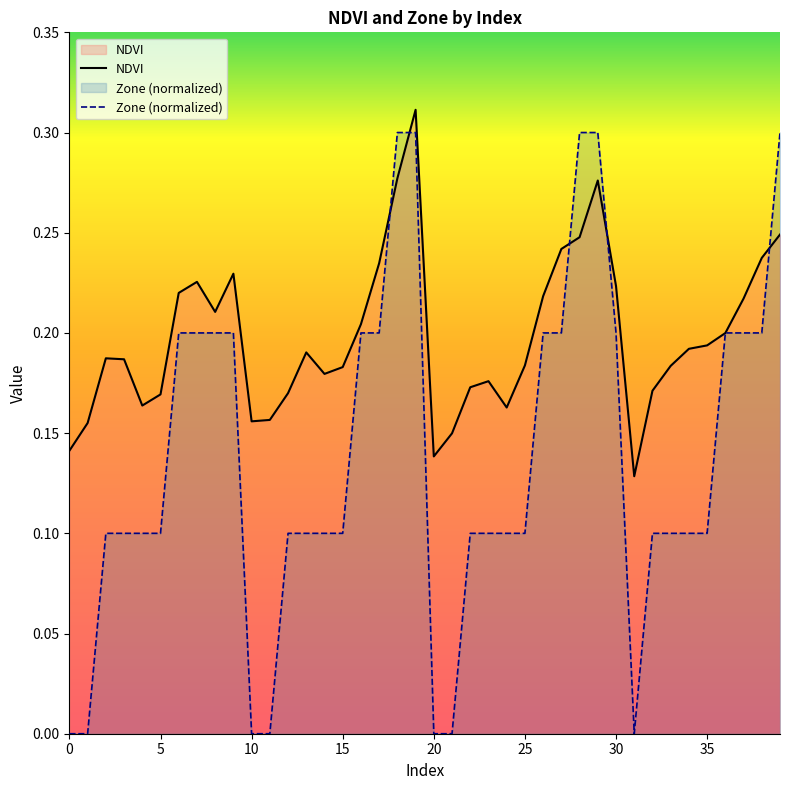

Which series has the largest range (max minus min)?

Zone (normalized)